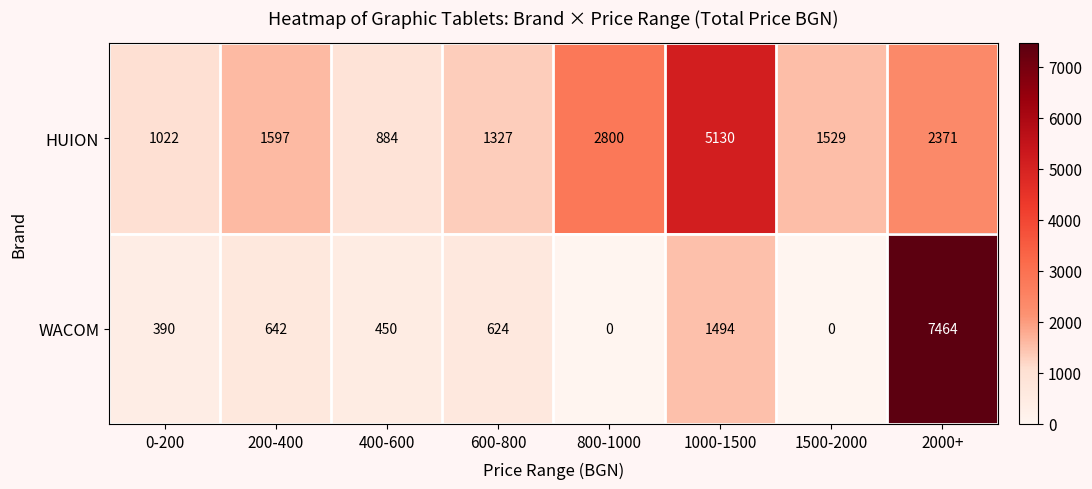

What is the spread (max minus min) of values at 200-400?

955